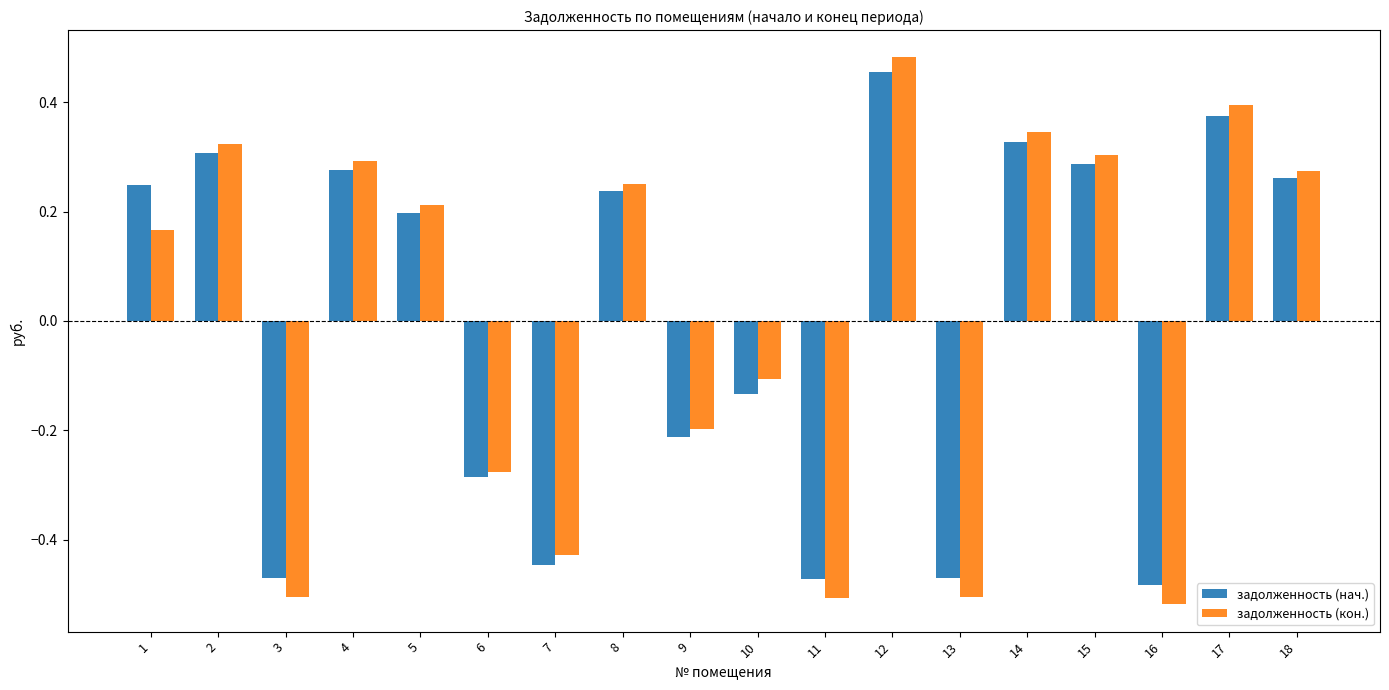

How many series are shown in this chart?

2